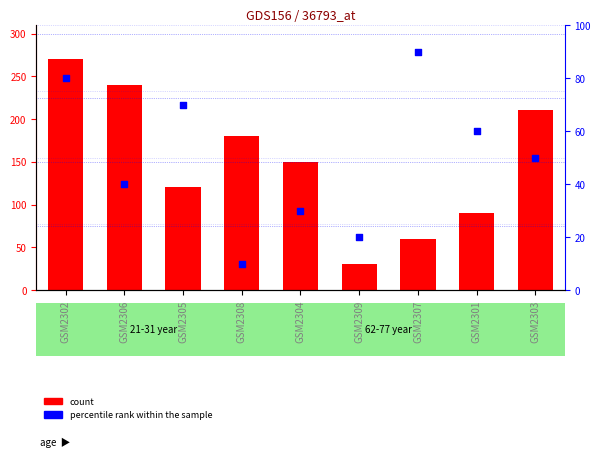

At how many categories does at least one series exceed 60?

8